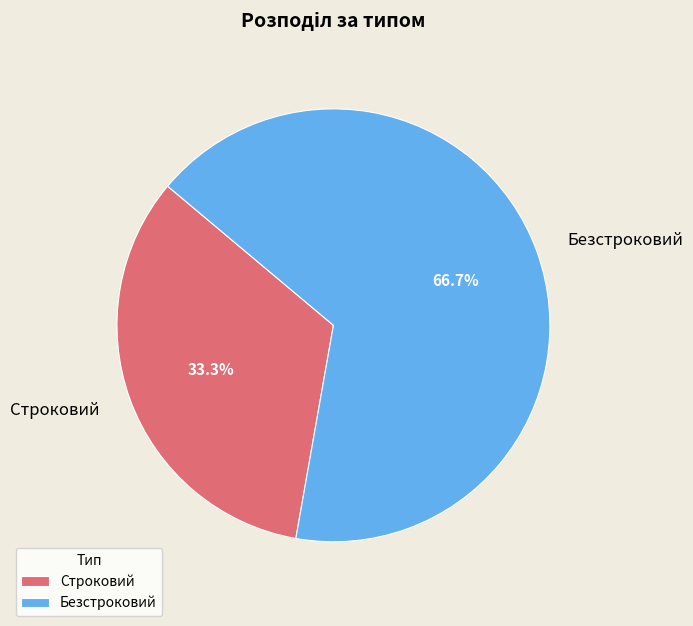

What is the total percentage of Строковий and Безстроковий?

100.0%